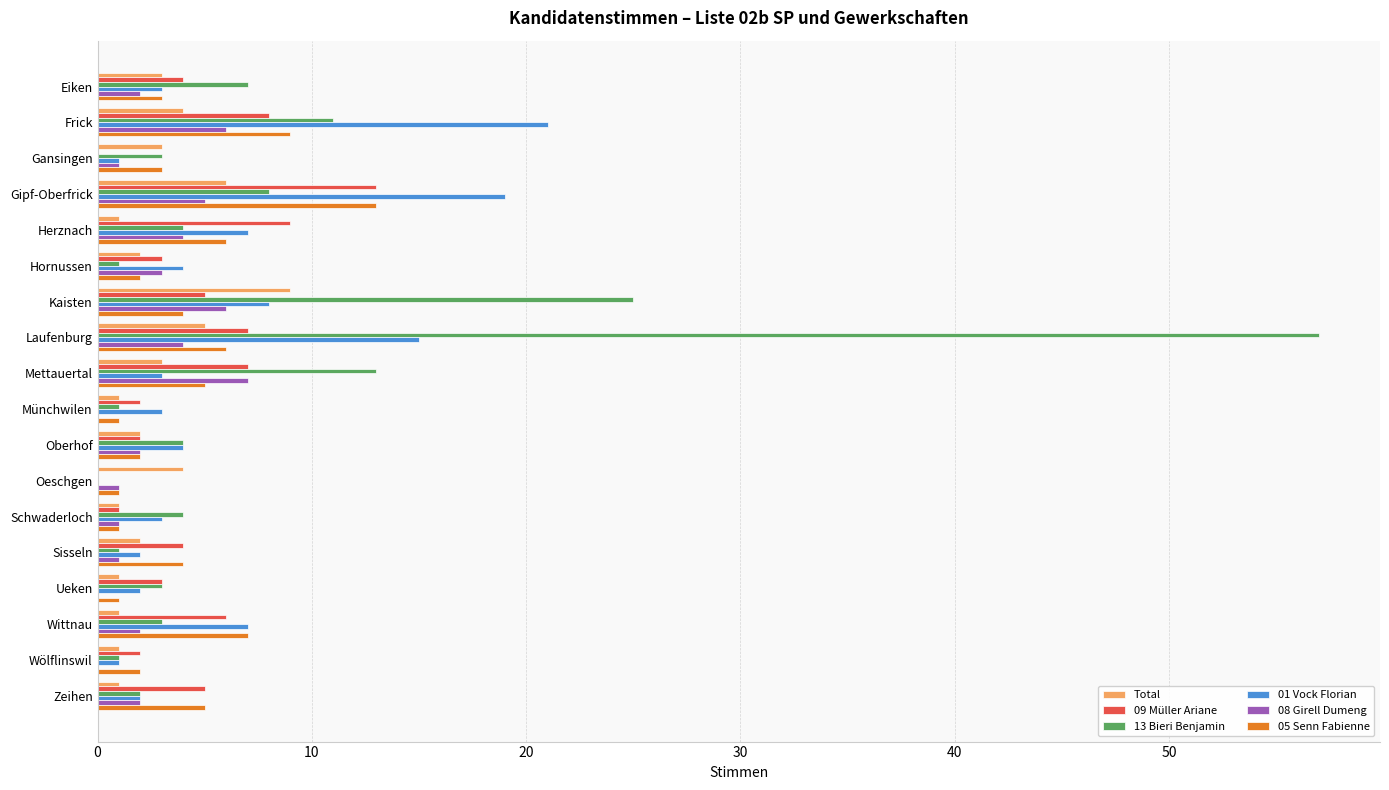

What is the maximum value shown in the chart?

57